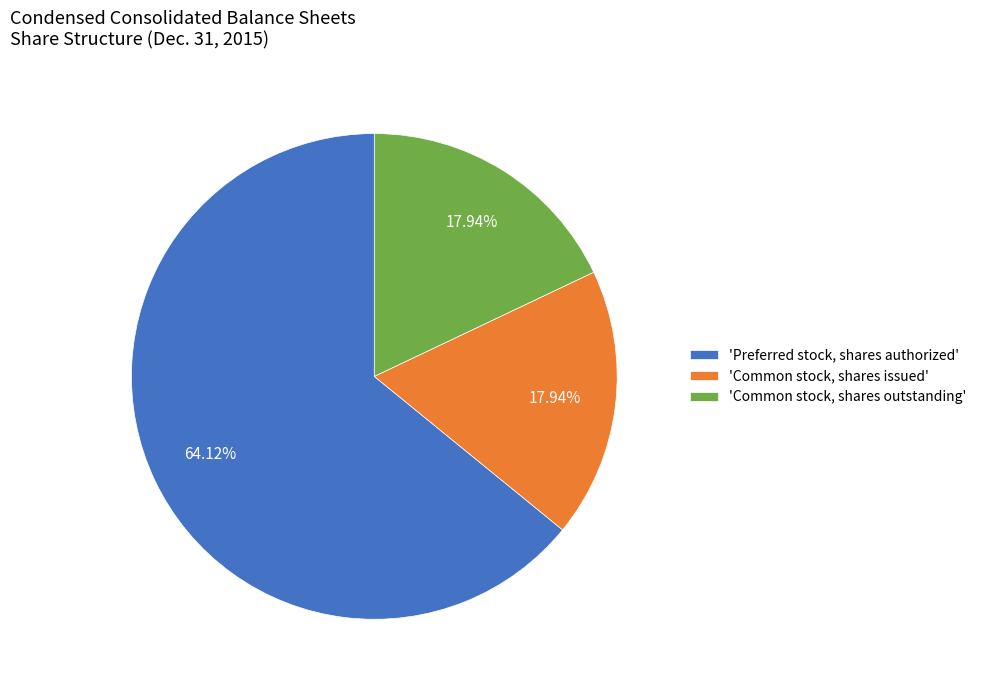

Which slice is the largest?

'Preferred stock, shares authorized'